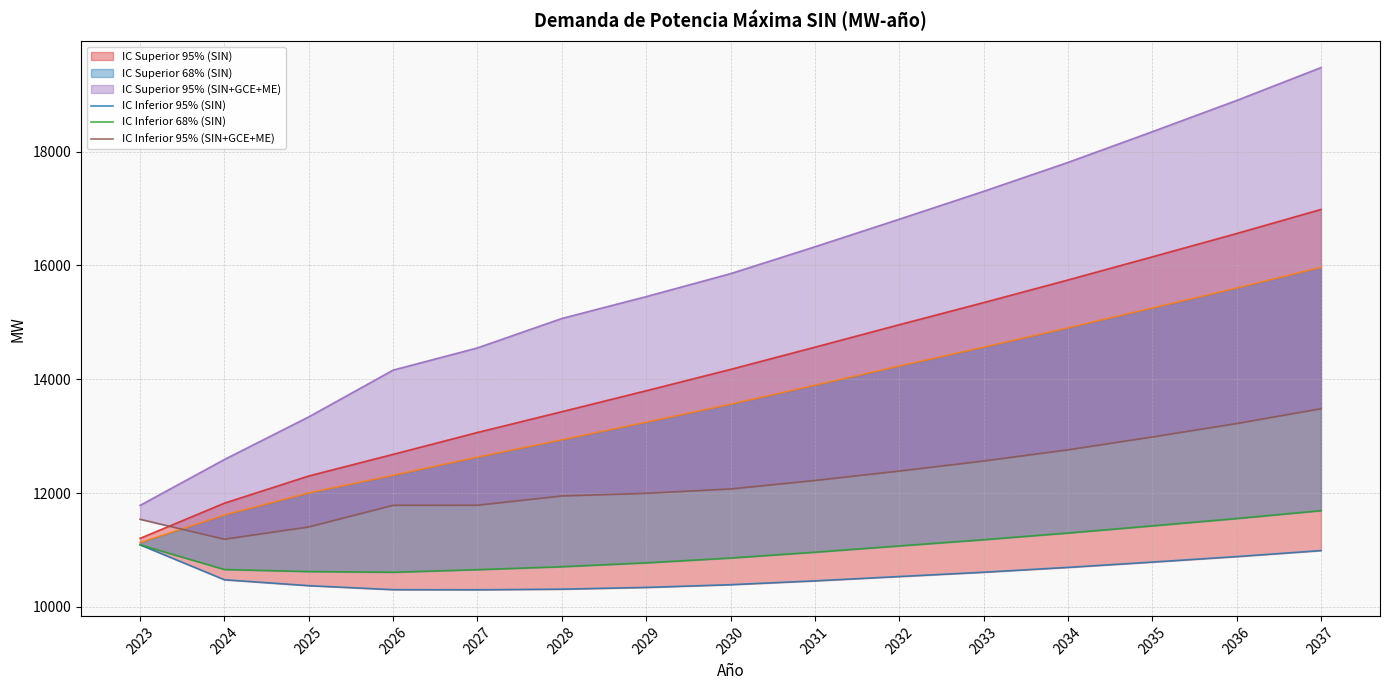

What is the sum of all IC Inferior 68% (SIN) values?

165151.4